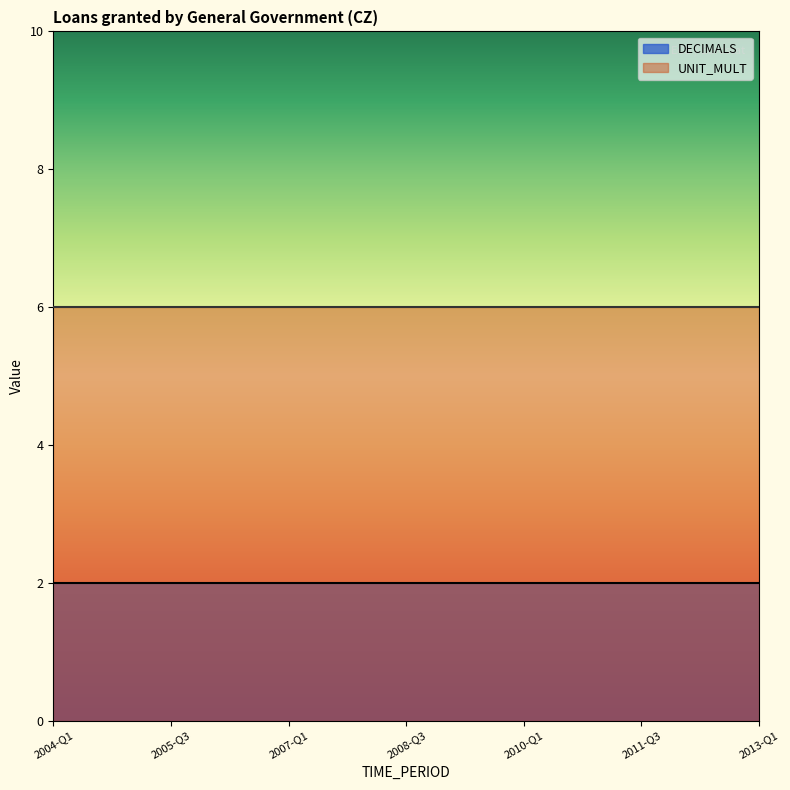

True or false: DECIMALS has a value of 2 at 2008-Q1.

True